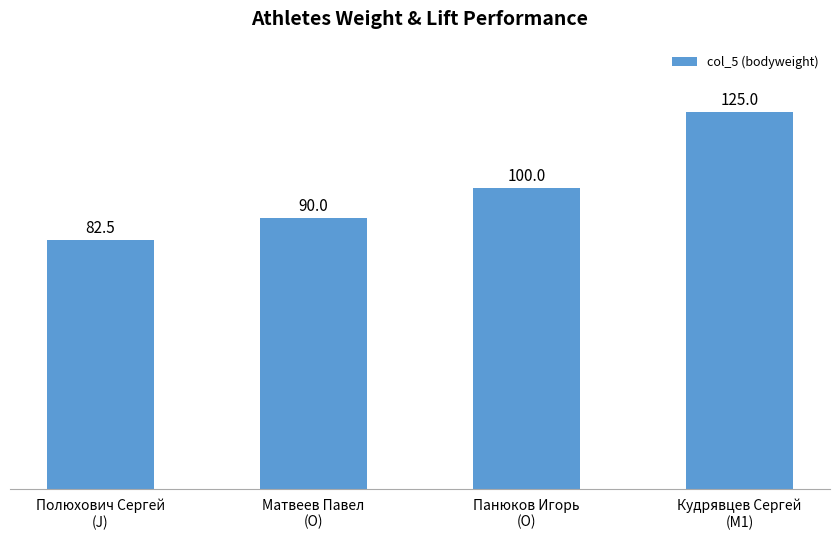

What is the greatest value displayed?

125.0